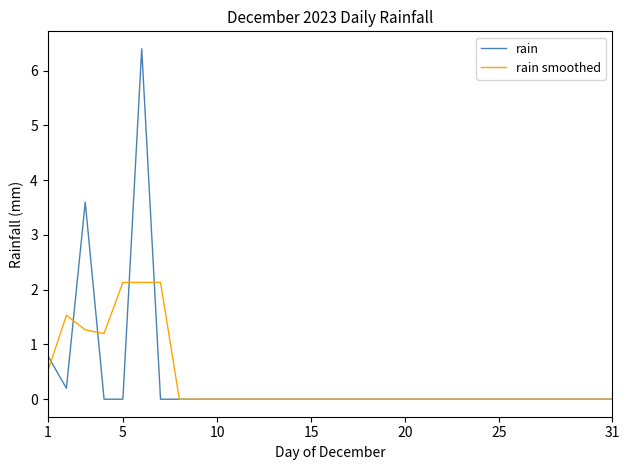

Which series has the widest spread of values?

rain